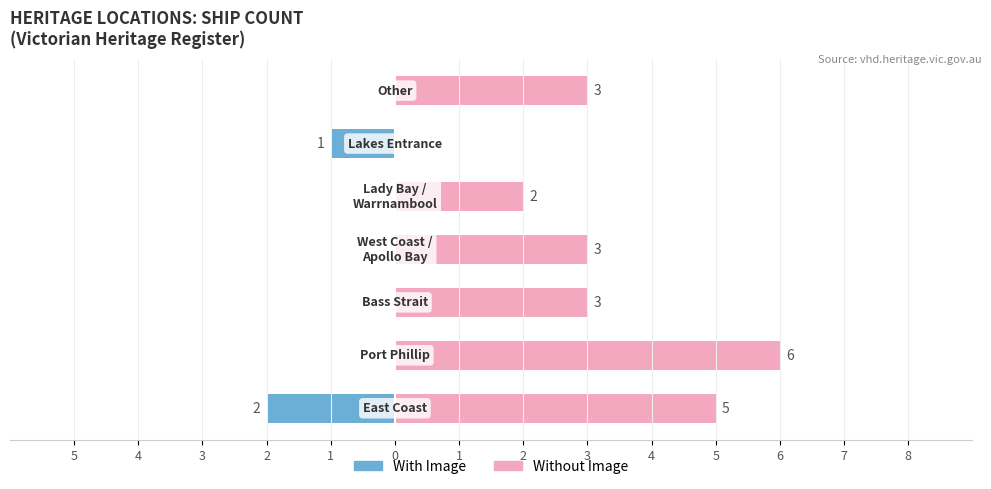

Reading right to left, transcribe all the data shown in this chart.

With Image: 0	-1	0	0	0	0	-2
Without Image: 3	0	2	3	3	6	5